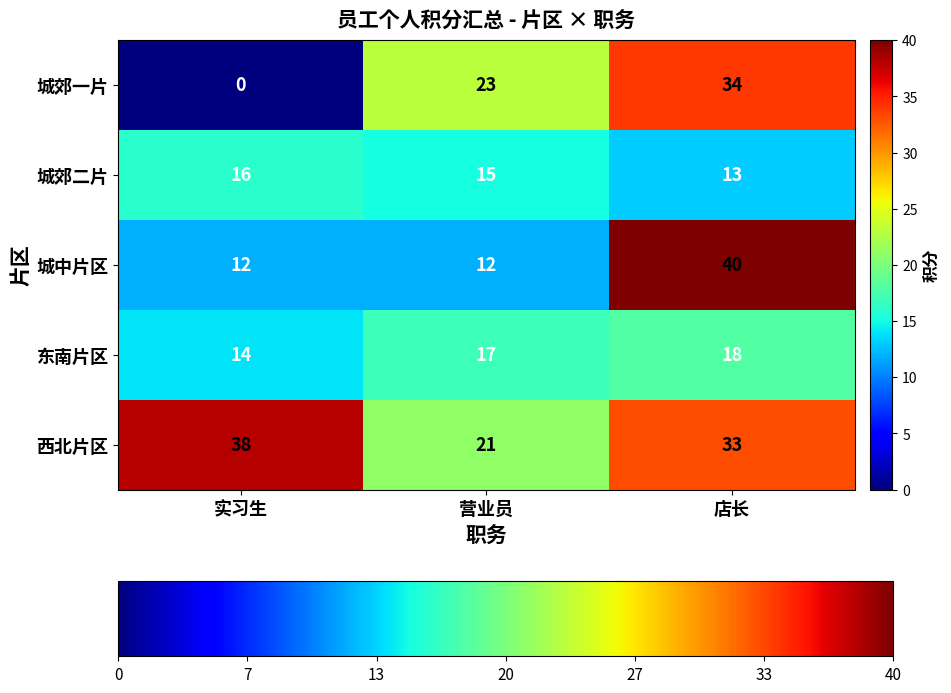

Rank the series at 店长 from highest to lowest value.

城中片区, 城郊一片, 西北片区, 东南片区, 城郊二片